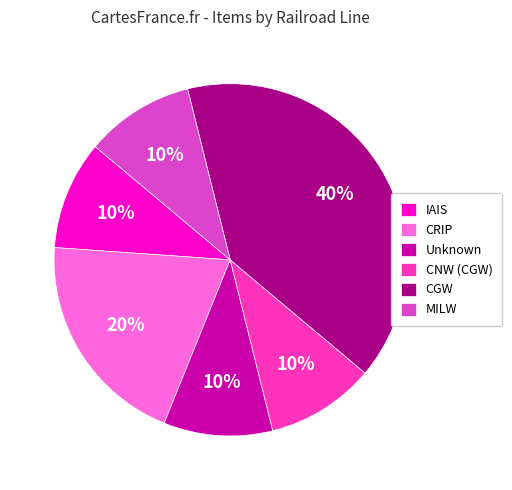

Is there any slice that represents more than half of the pie?

No